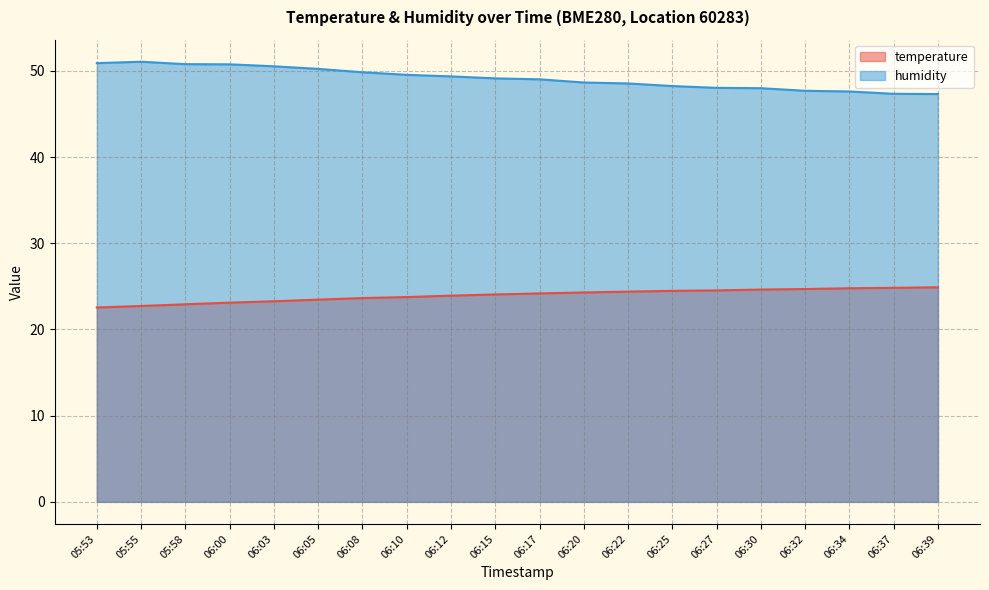

At which label does temperature reach its peak?

06:39